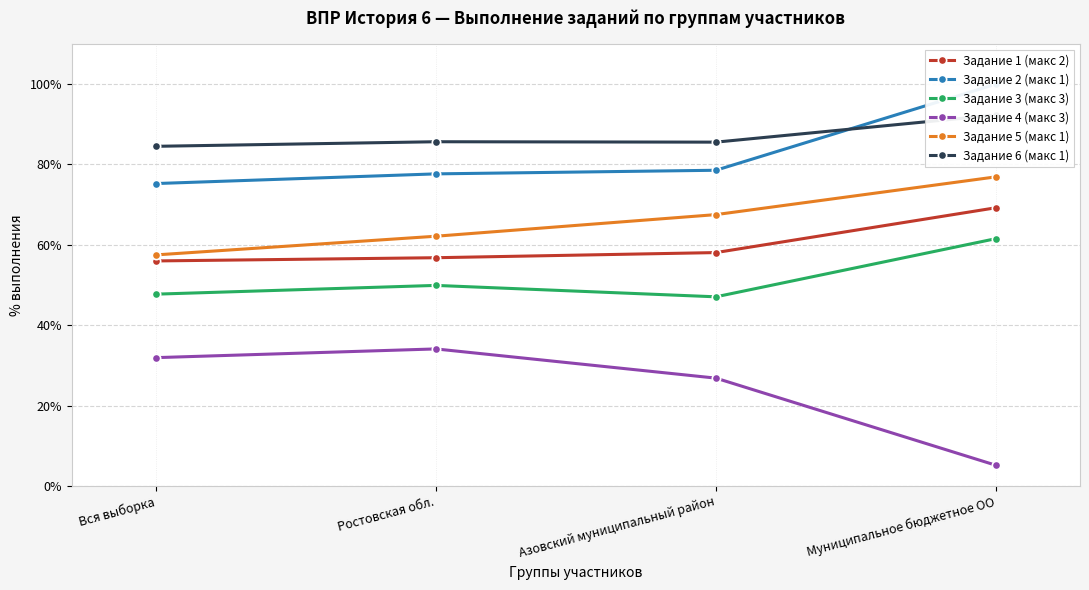

What is the value of the Задание 4 (макс 3) point at the 2nd from the left?

34.1